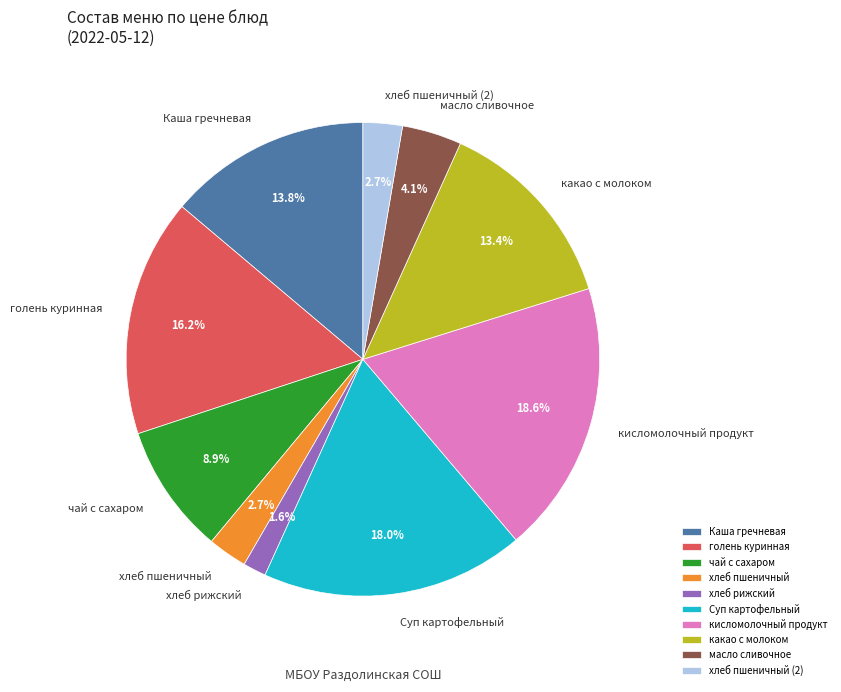

What is the smallest slice in the pie chart?

хлеб рижский